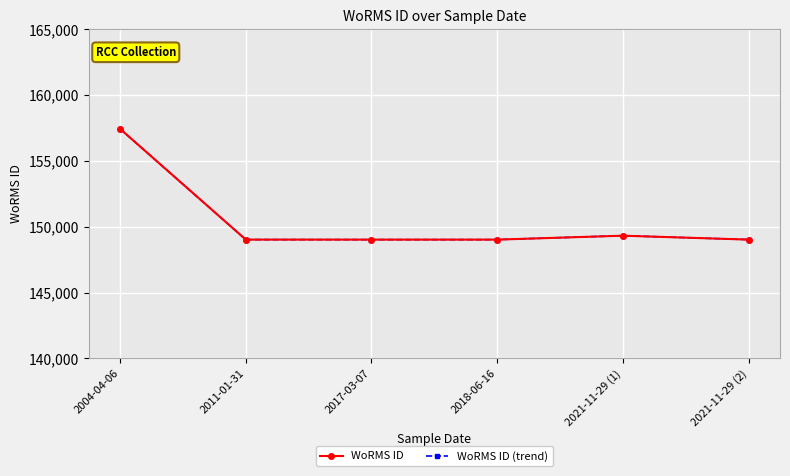

List the labels in order of WoRMS ID (trend) value, largest first.

2004-04-06, 2021-11-29 (1), 2011-01-31, 2021-11-29 (2), 2017-03-07, 2018-06-16